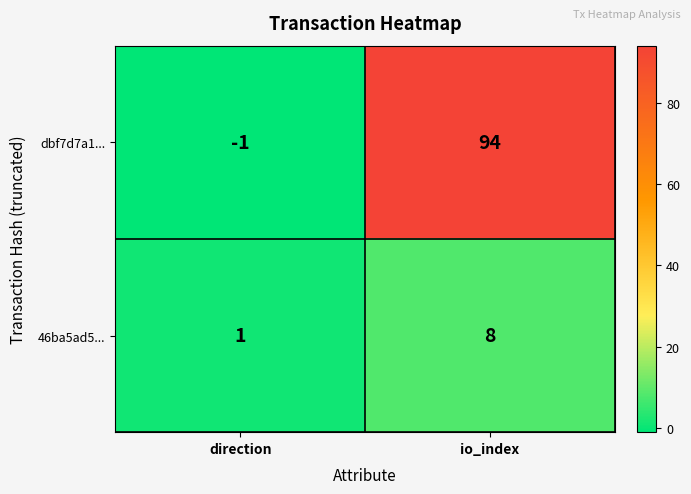

Is it true that dbf7d7a1... equals 64 at io_index?

False